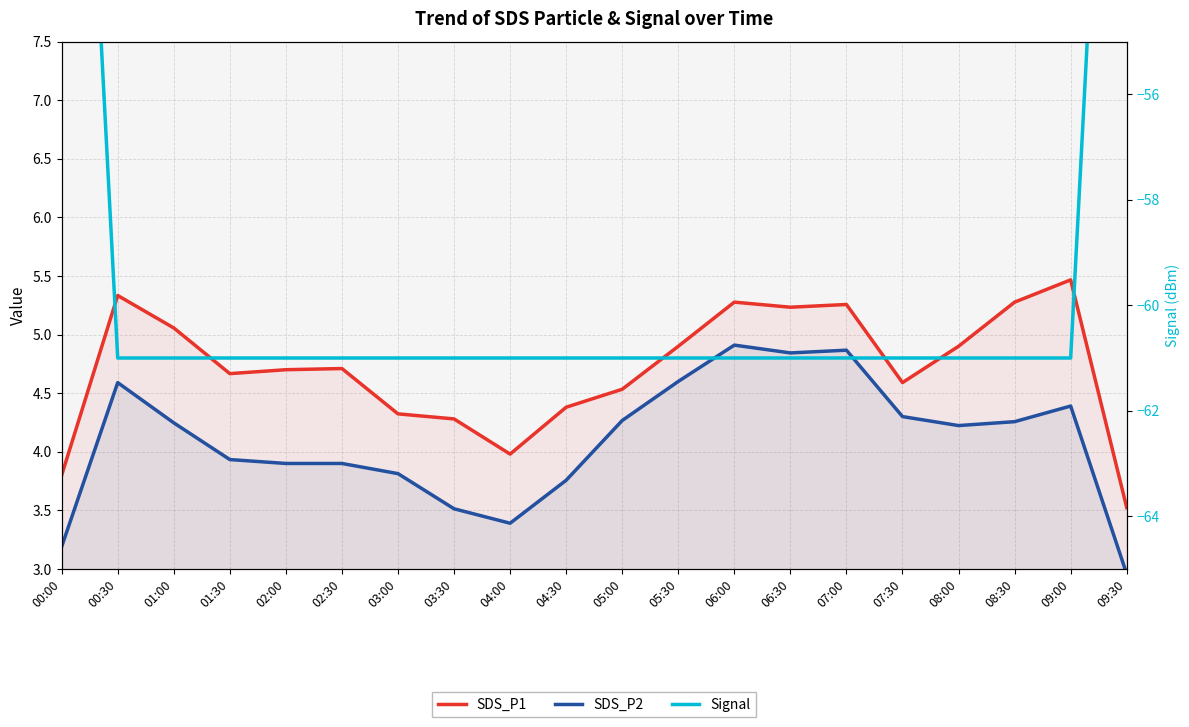

At 02:00, list the series in order from smallest to largest.

Signal, SDS_P2, SDS_P1